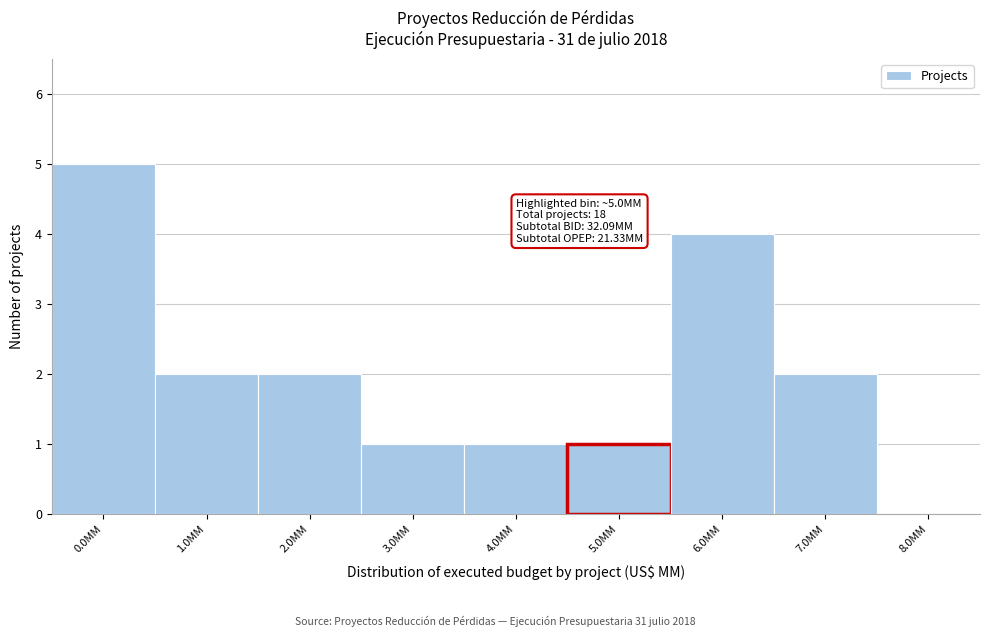

Reading left to right, transcribe all the data shown in this chart.

0.0MM=5	1.0MM=2	2.0MM=2	3.0MM=1	4.0MM=1	5.0MM=1	6.0MM=4	7.0MM=2	8.0MM=0